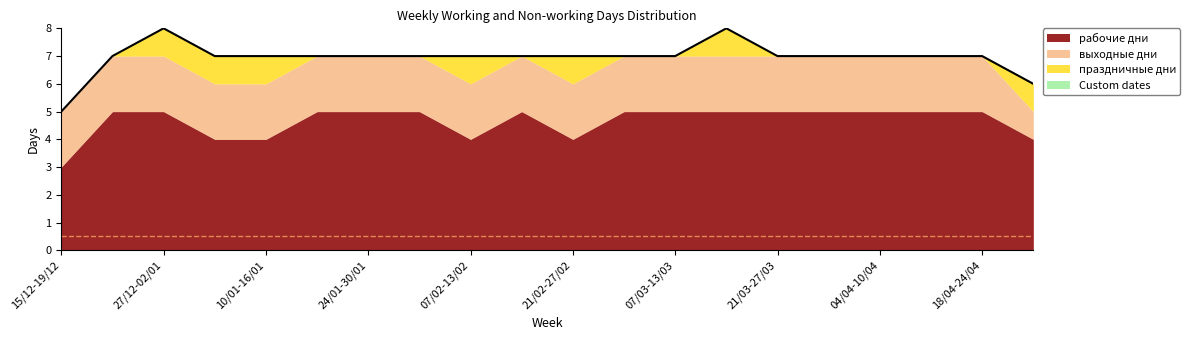

Does the chart display data point markers on the line(s)?

No